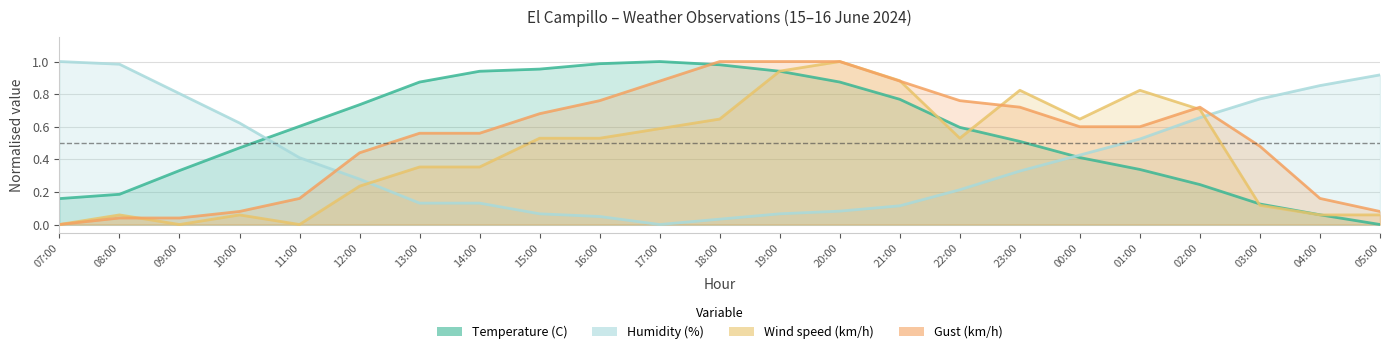

What is the difference between the maximum and second lowest values in the Wind speed (km/h) series?

1.0